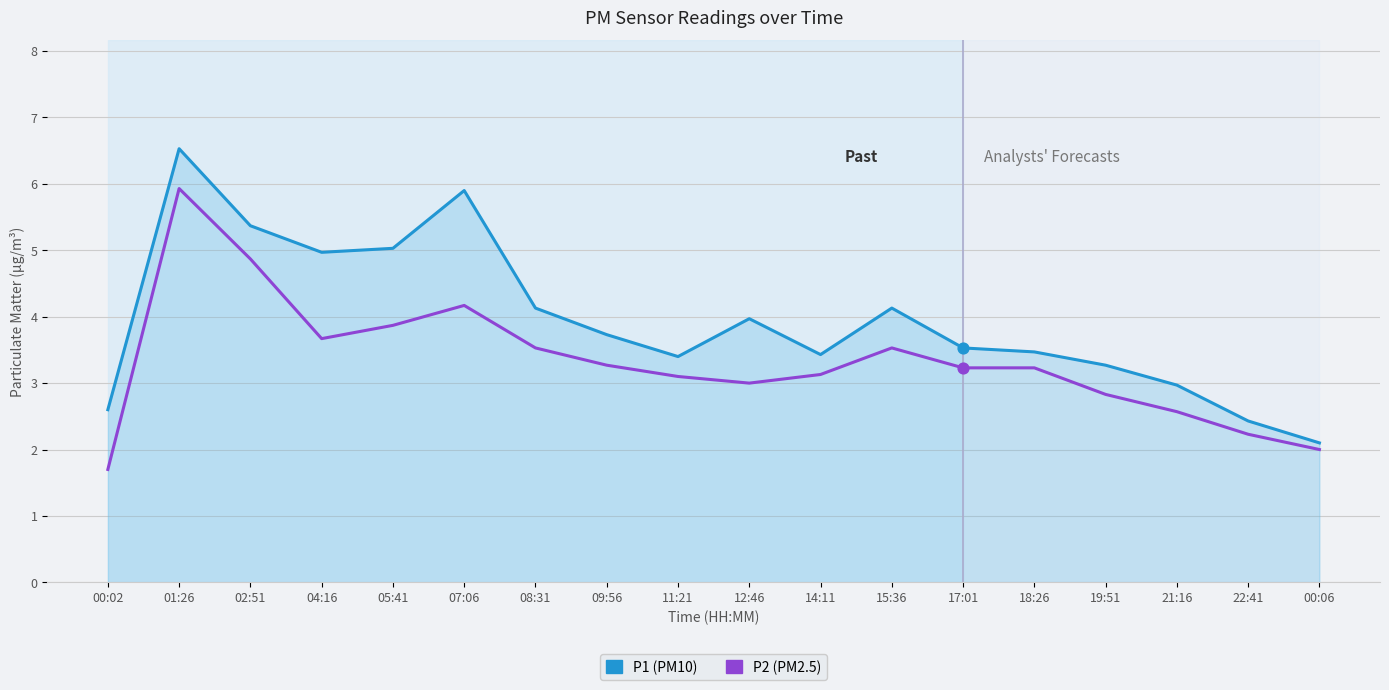

What are all the series names shown in the legend?

P1 (PM10), P2 (PM2.5)